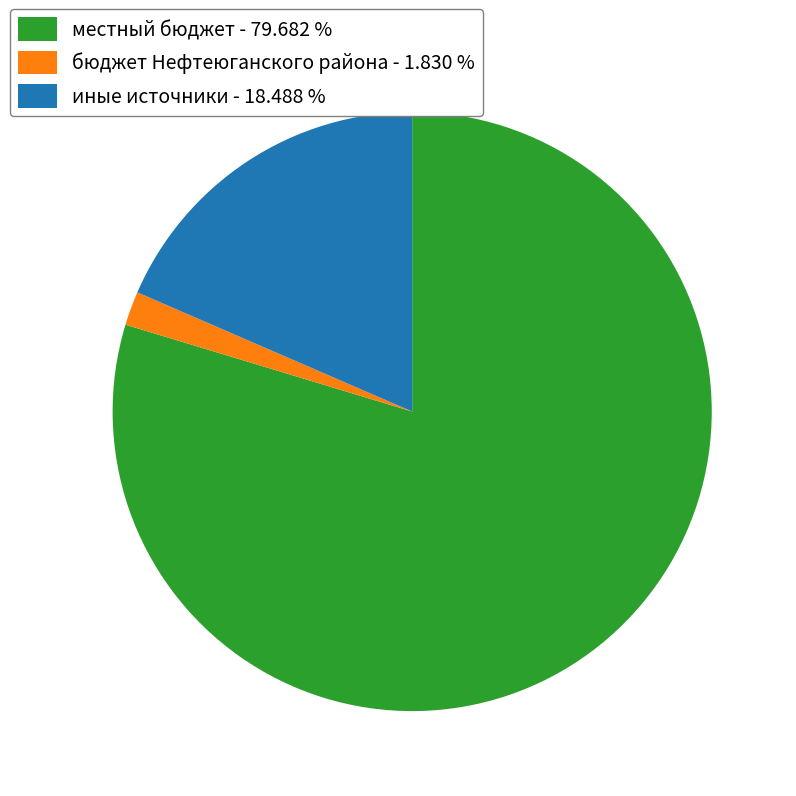

Is there a majority slice in this chart?

Yes